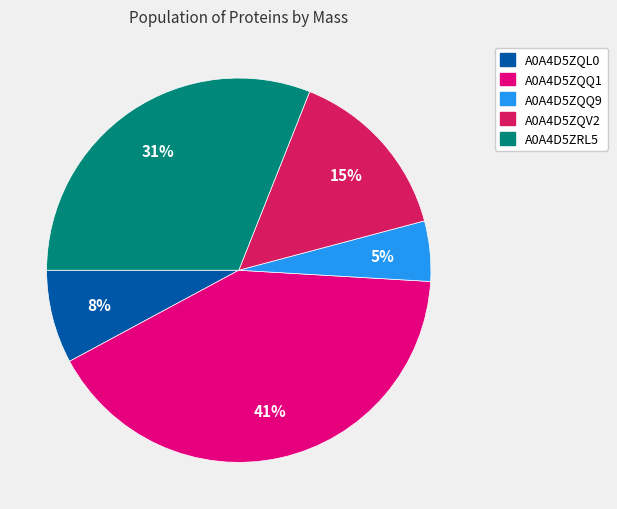

Is it true that A0A4D5ZQV2 is 1% of the pie?

False